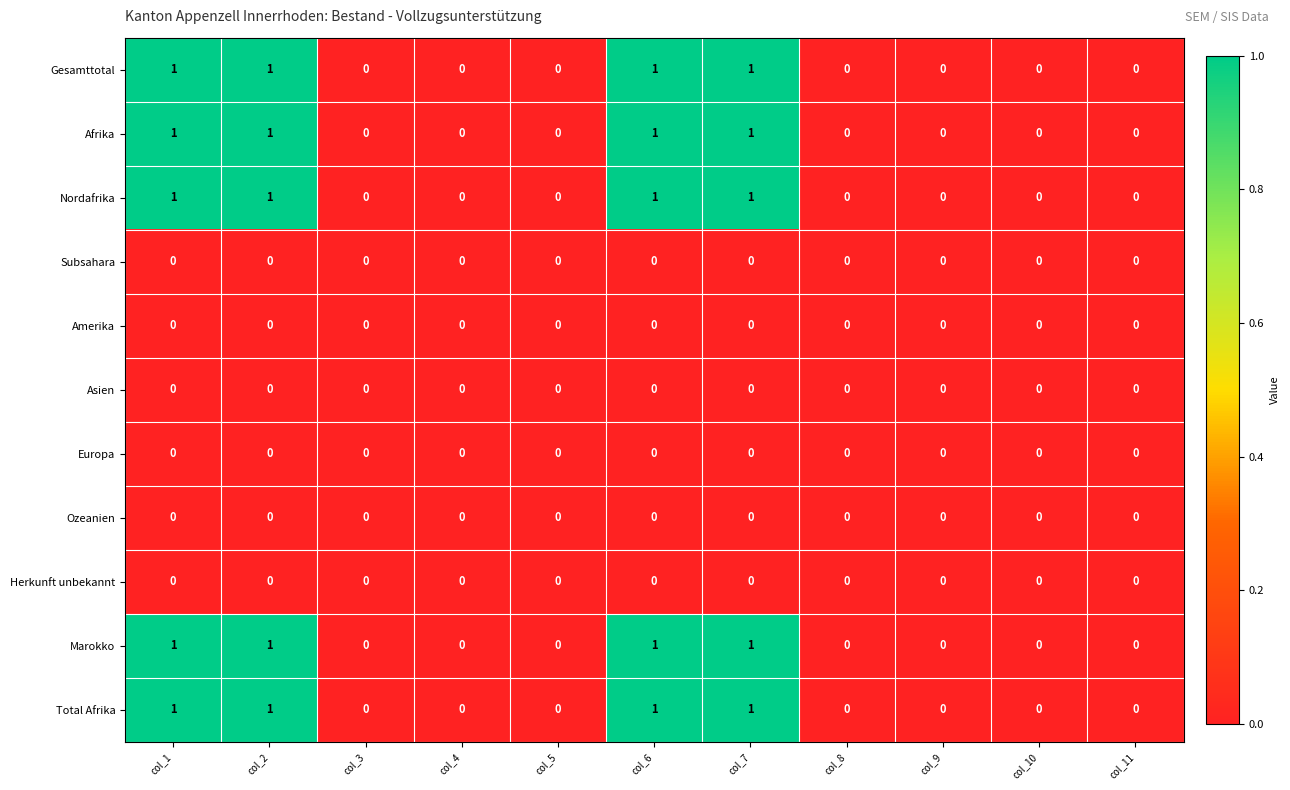

The value of Afrika at col_7 is 0. True or false?

False